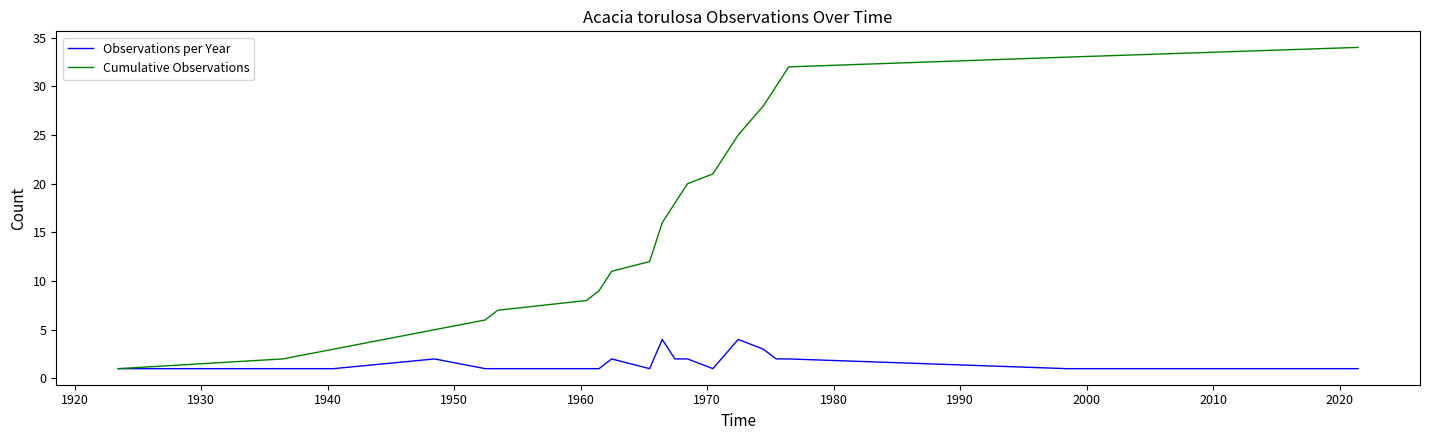

List the series in order of their overall mean, highest first.

Cumulative Observations, Observations per Year